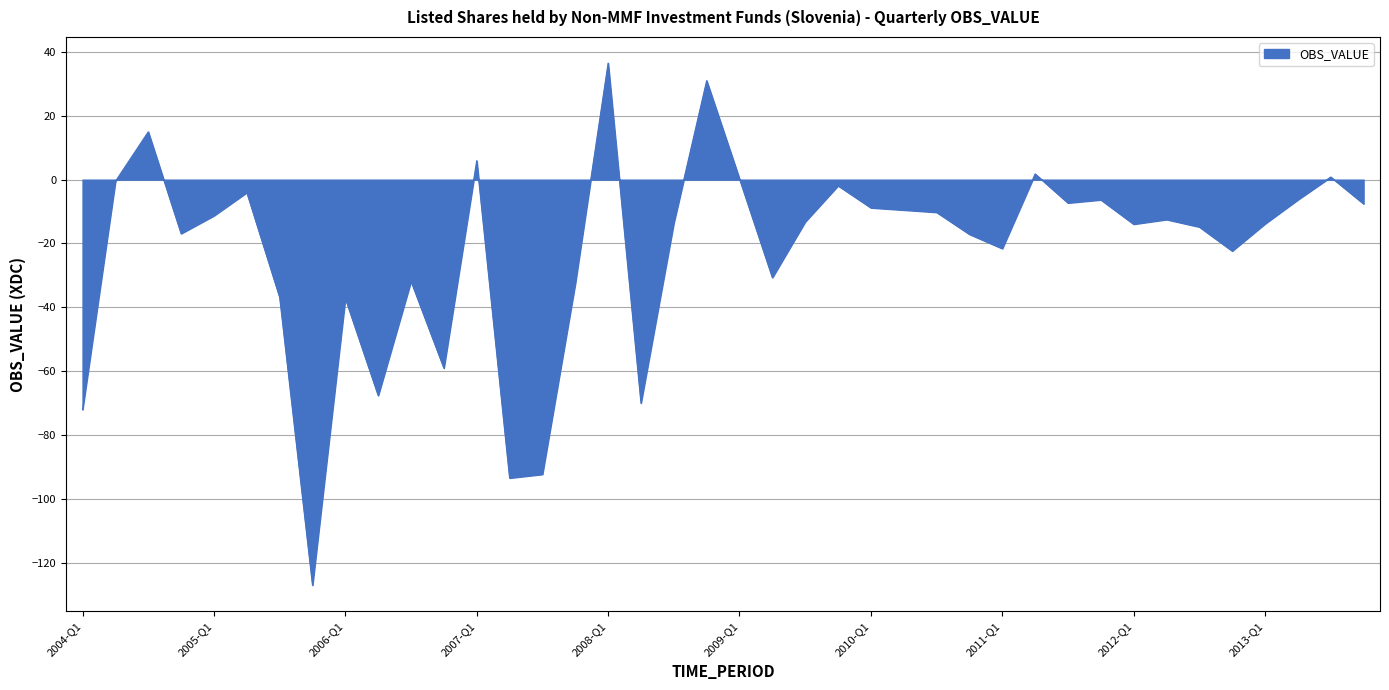

What is the difference between the maximum and minimum values?

163.6